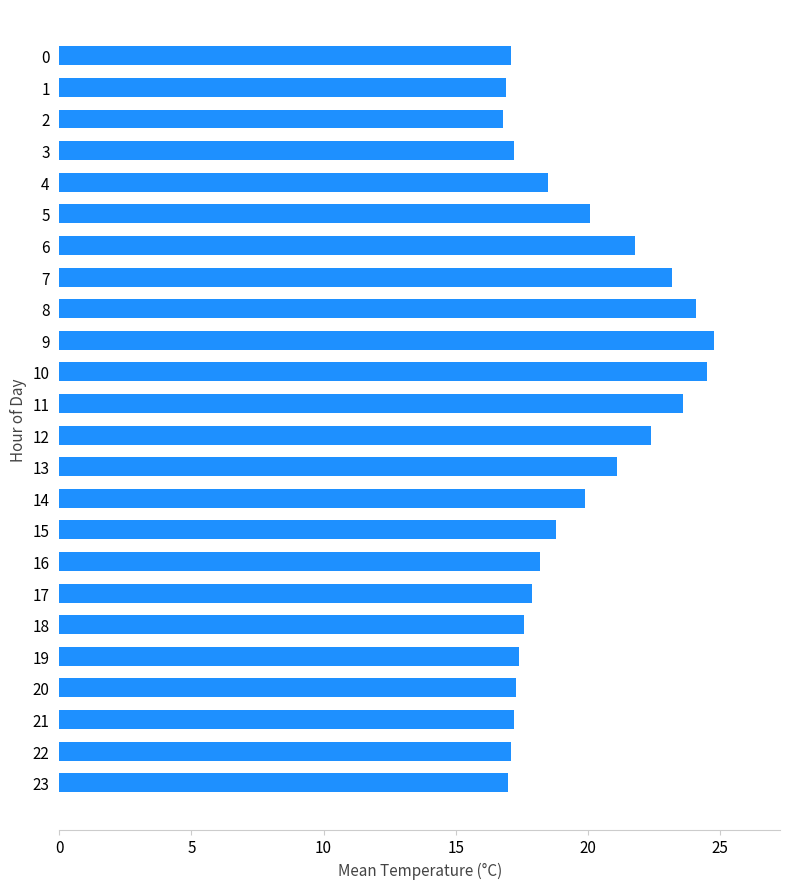

What is the maximum value shown in the chart?

24.8